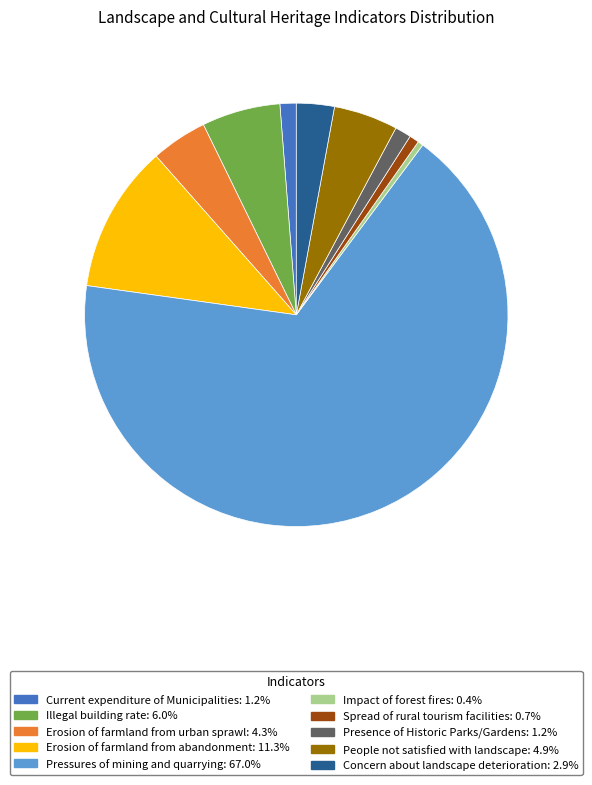

The Pressures of mining and quarrying slice represents 77% of the pie. True or false?

False